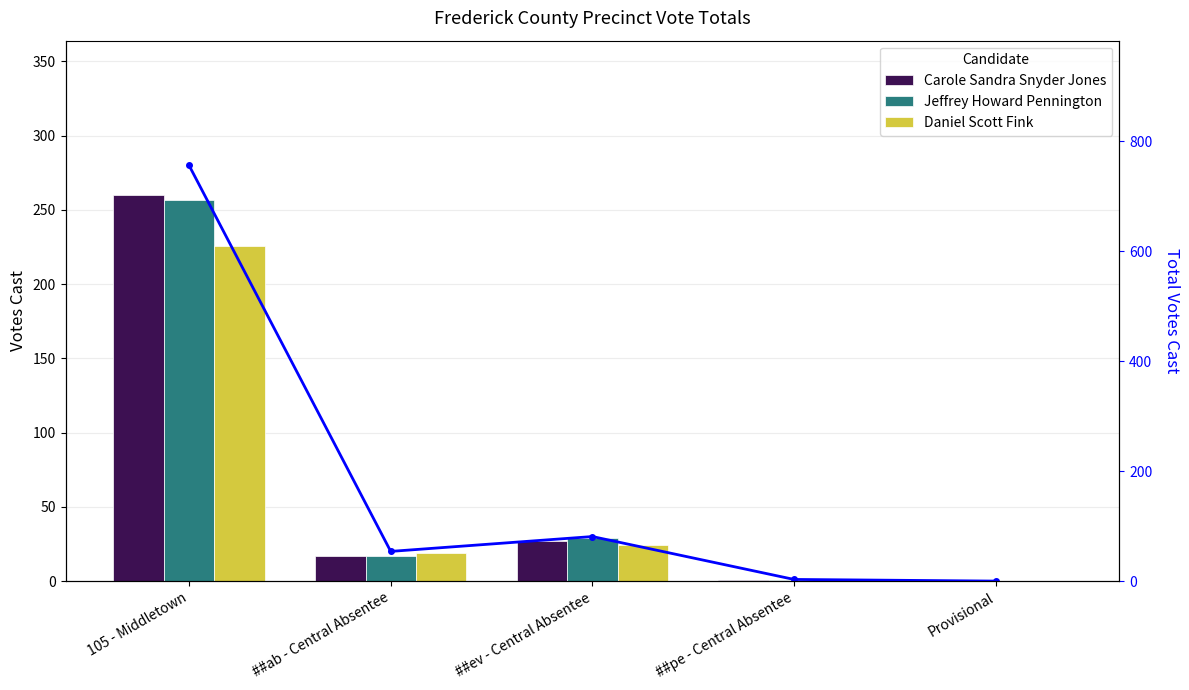

What is the sum of the Carole Sandra Snyder Jones values at ##pe - Central Absentee and ##ab - Central Absentee?

18